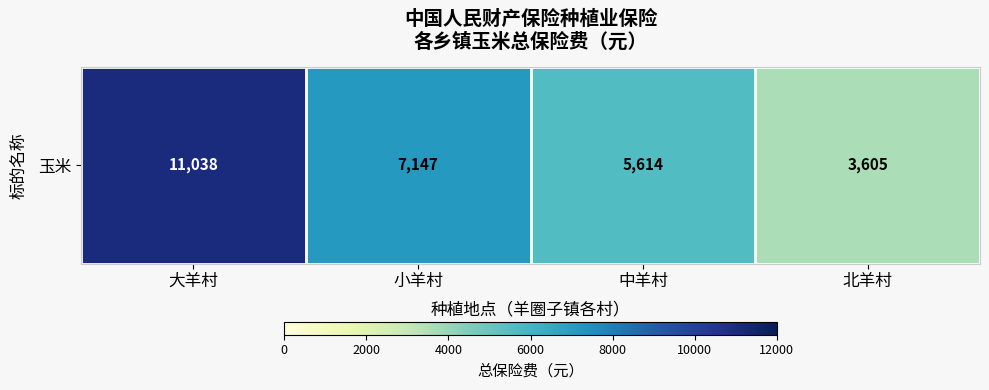

List the labels in order of value, largest first.

大羊村, 小羊村, 中羊村, 北羊村